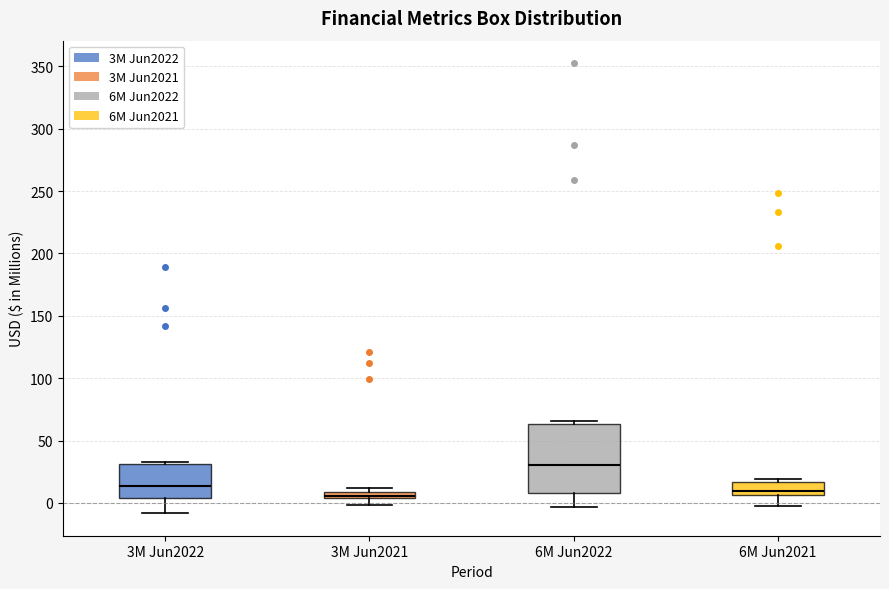

Where is the lower edge of the box for 6M Jun2021 on the y-axis? The values are not printed on the chart, so give them approximately, as read against the axis.

5